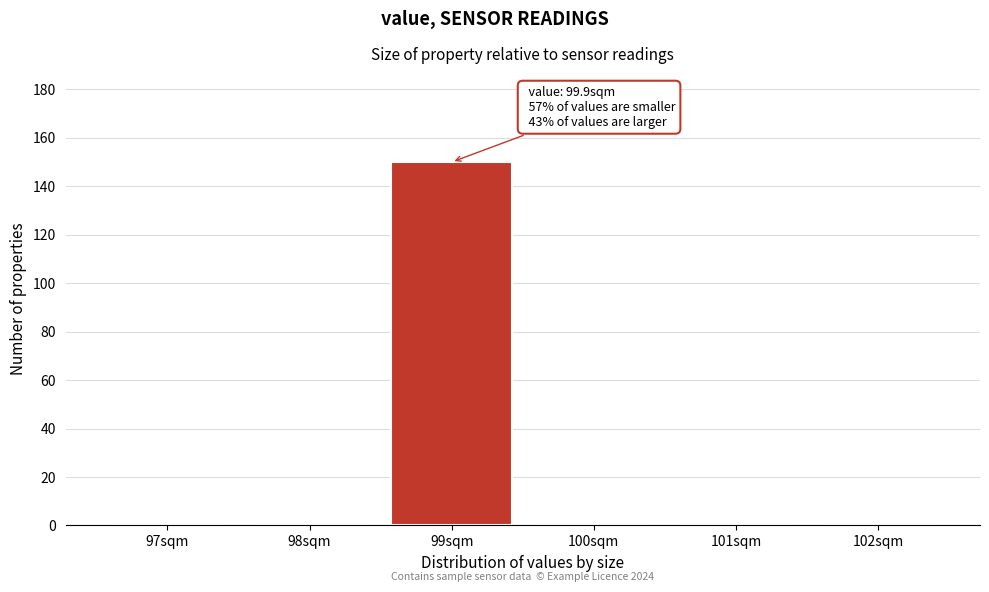

Reading left to right, transcribe all the data shown in this chart.

97sqm=0	98sqm=0	99sqm=150	100sqm=0	101sqm=0	102sqm=0